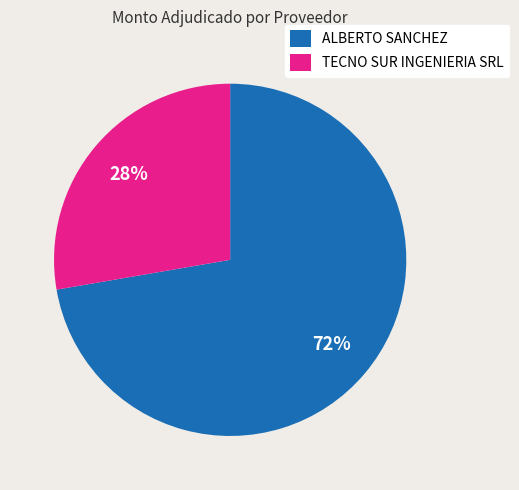

True or false: TECNO SUR INGENIERIA SRL accounts for 19% of the total.

False